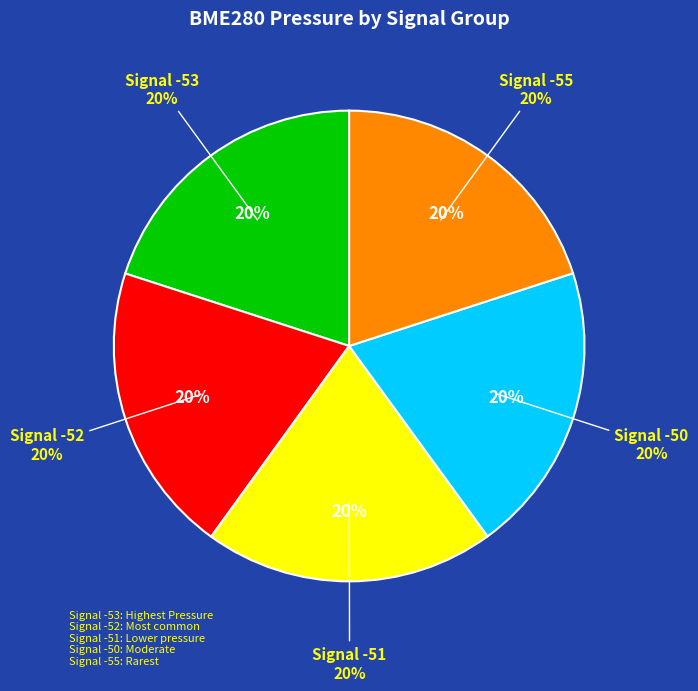

Is it true that -53 is 21% of the pie?

False